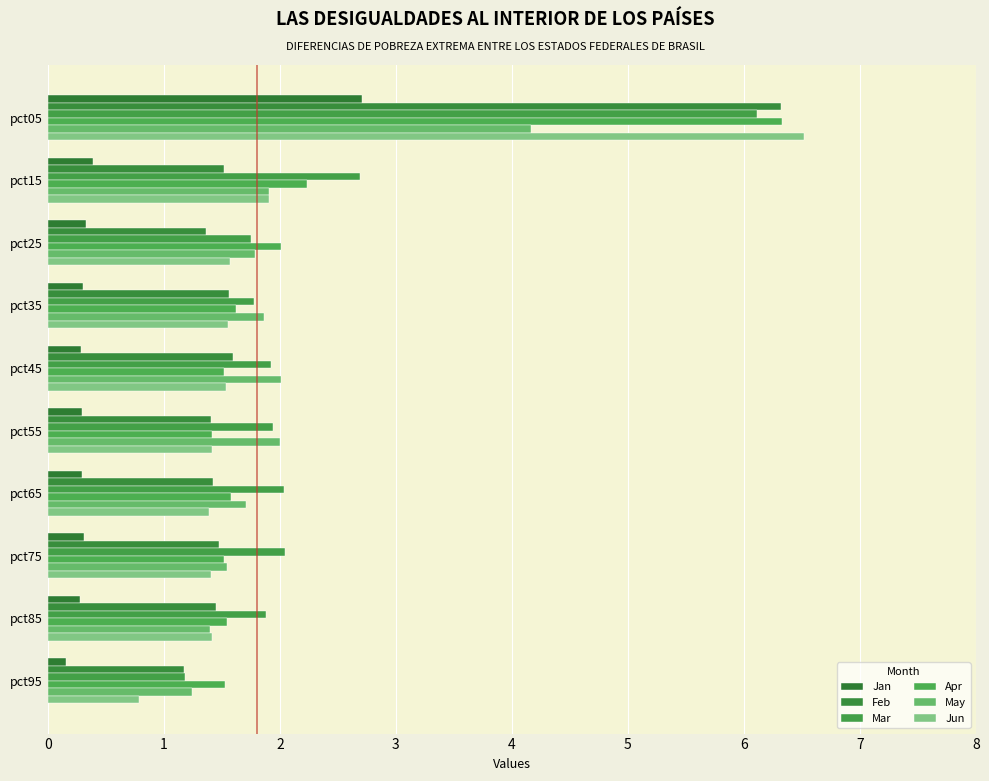

How many data points does each series have?

10